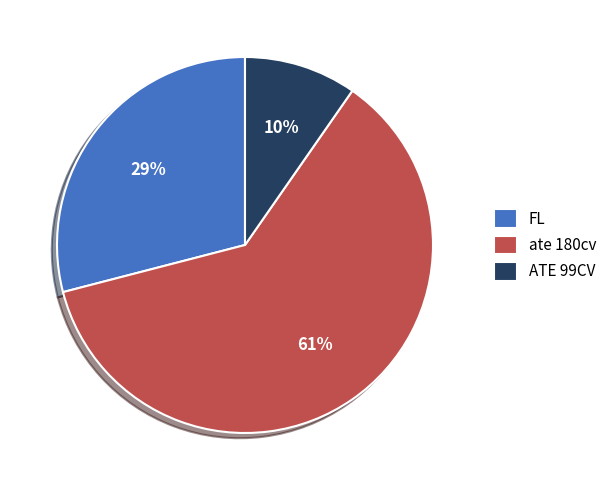

Count the number of slices in the pie.

3